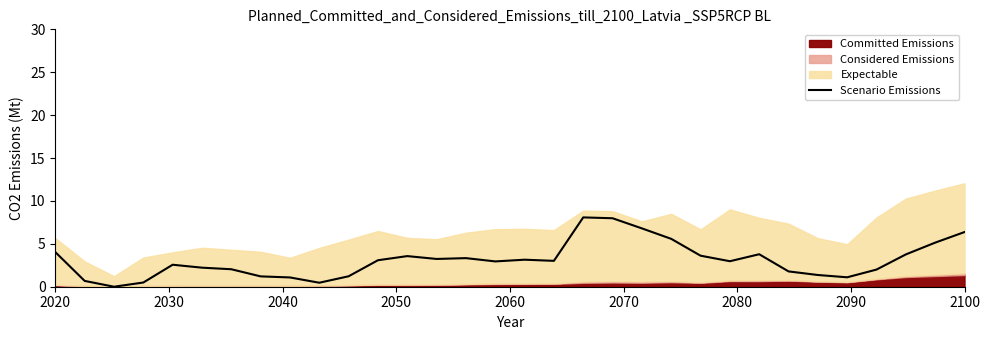

At which label is the value closest to 4?

2020